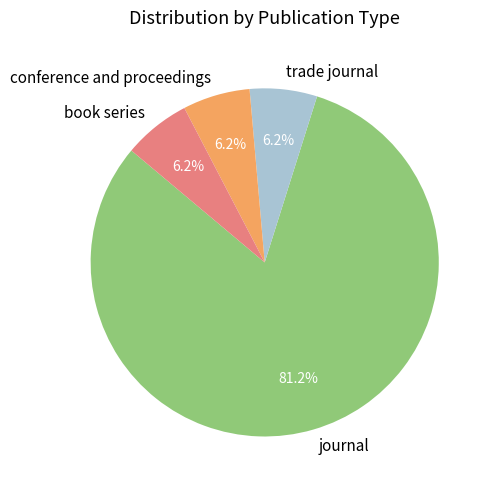

Do book series and conference and proceedings together represent more than half of the pie?

No